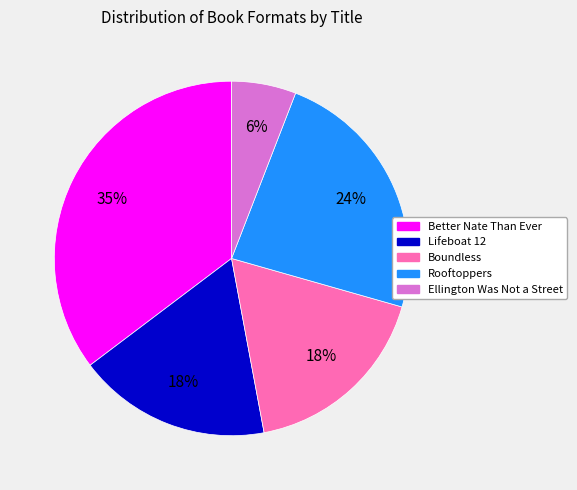

What percentage is the Lifeboat 12 slice, to the nearest percent?

18%